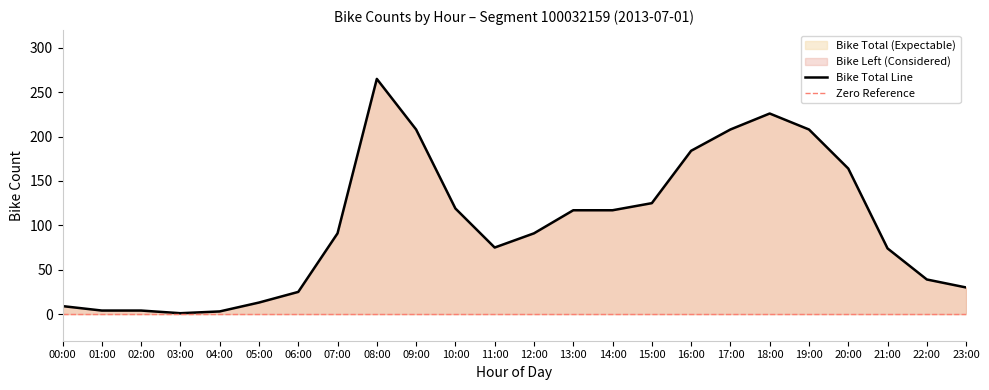

What is the difference between the maximum and second lowest values?

262